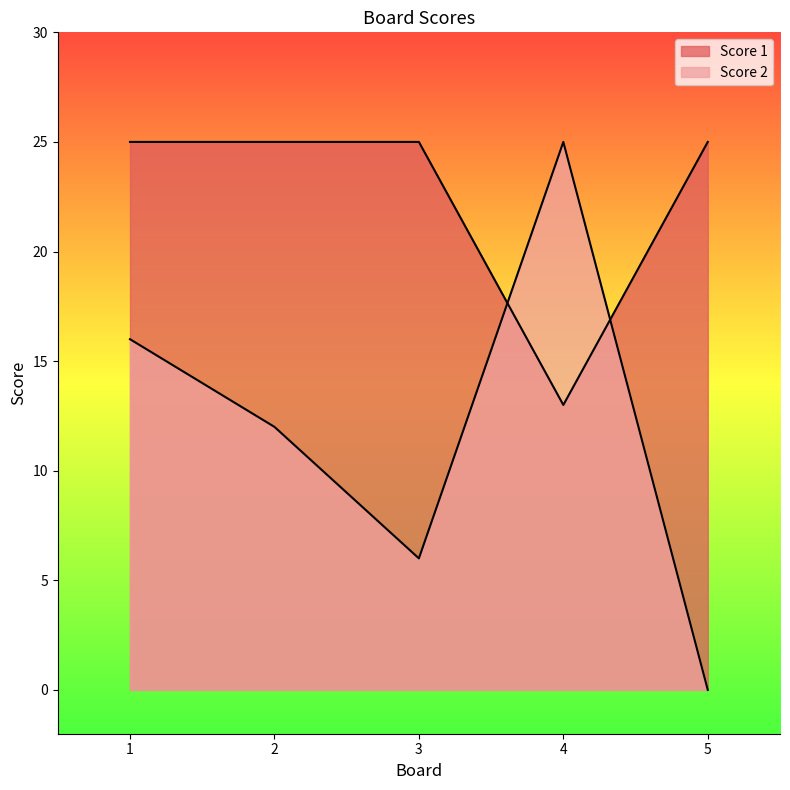

What is the maximum value shown in the chart?

25